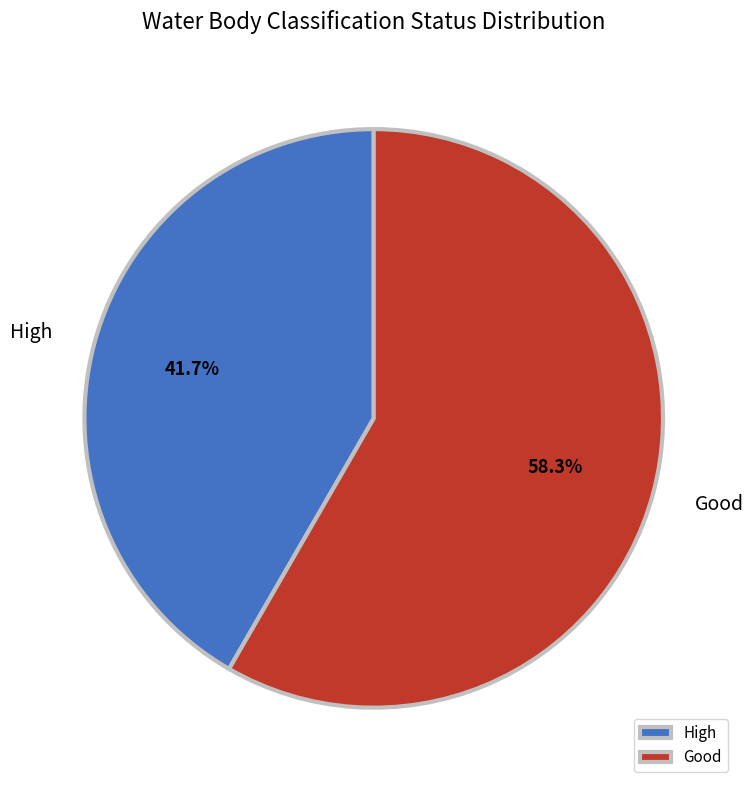

Is there a majority slice in this chart?

Yes